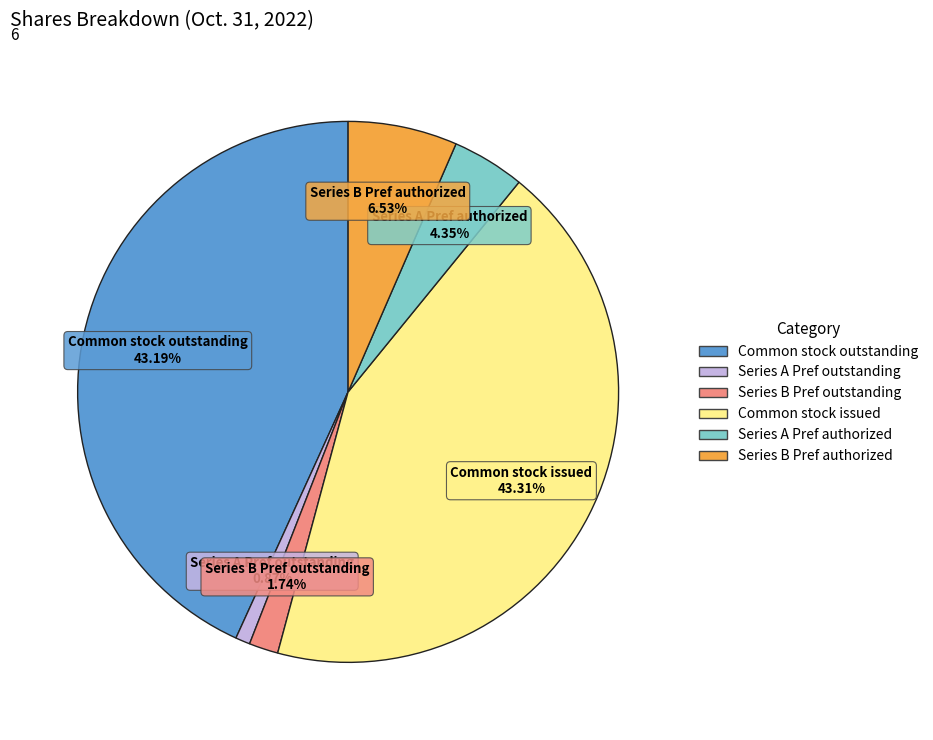

Is there any slice that represents more than half of the pie?

No